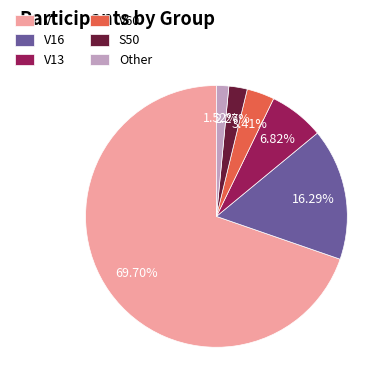

What percentage is the VT slice, to the nearest percent?

70%